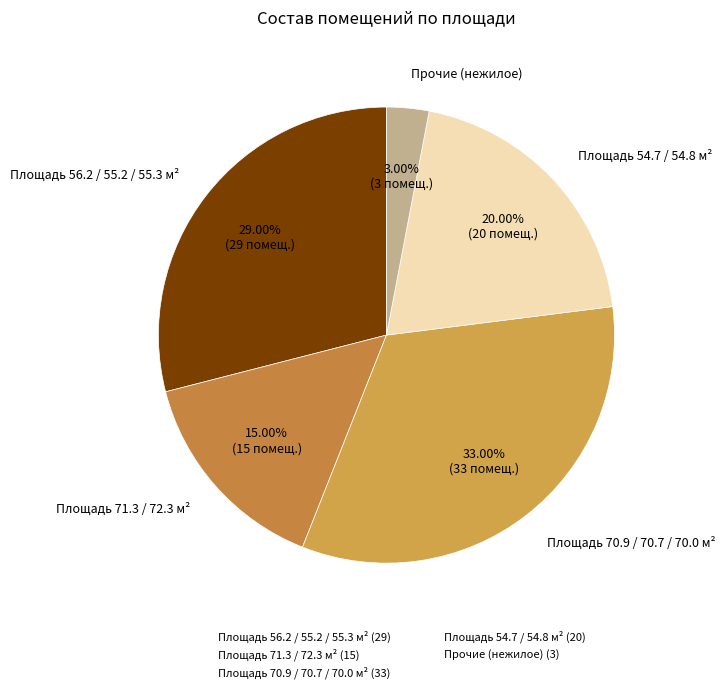

How many slices are in this pie chart?

5